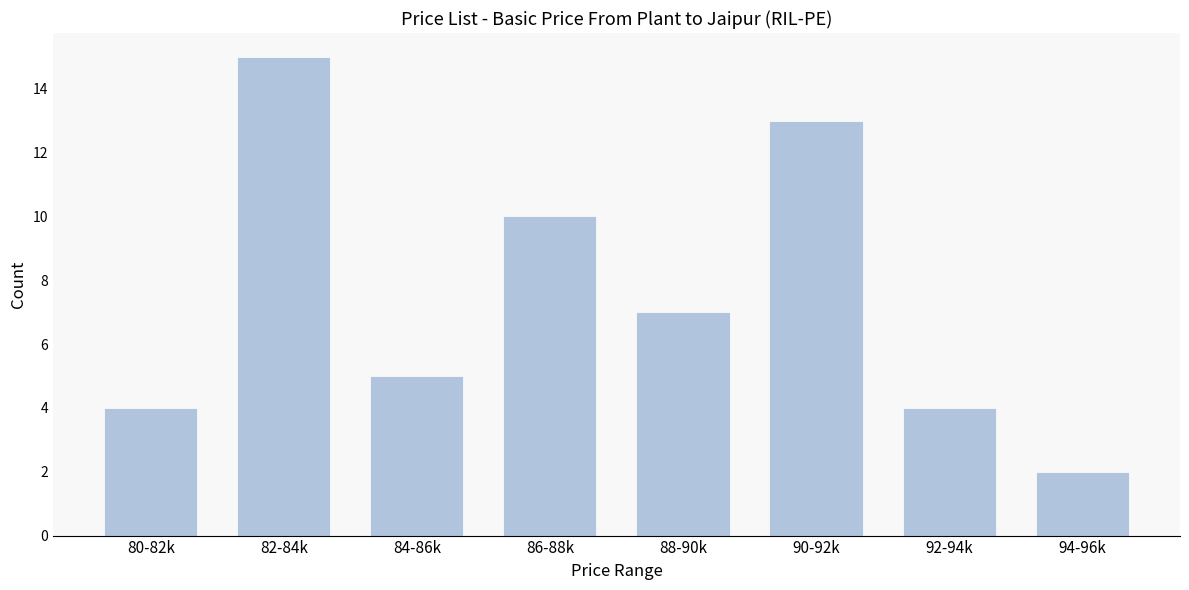

Reading right to left, list all the values displayed in this chart.

94-96k=2	92-94k=4	90-92k=13	88-90k=7	86-88k=10	84-86k=5	82-84k=15	80-82k=4